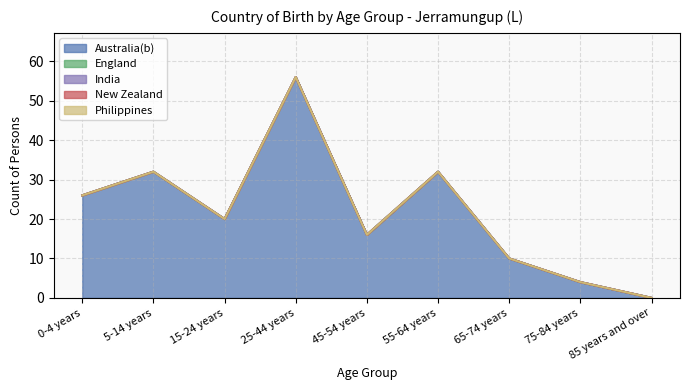

True or false: New Zealand and India cross at least once.

False